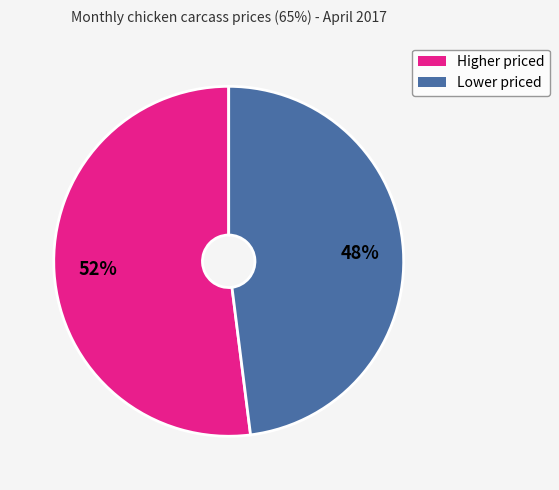

To the nearest percent, what is the average slice percentage?

50%